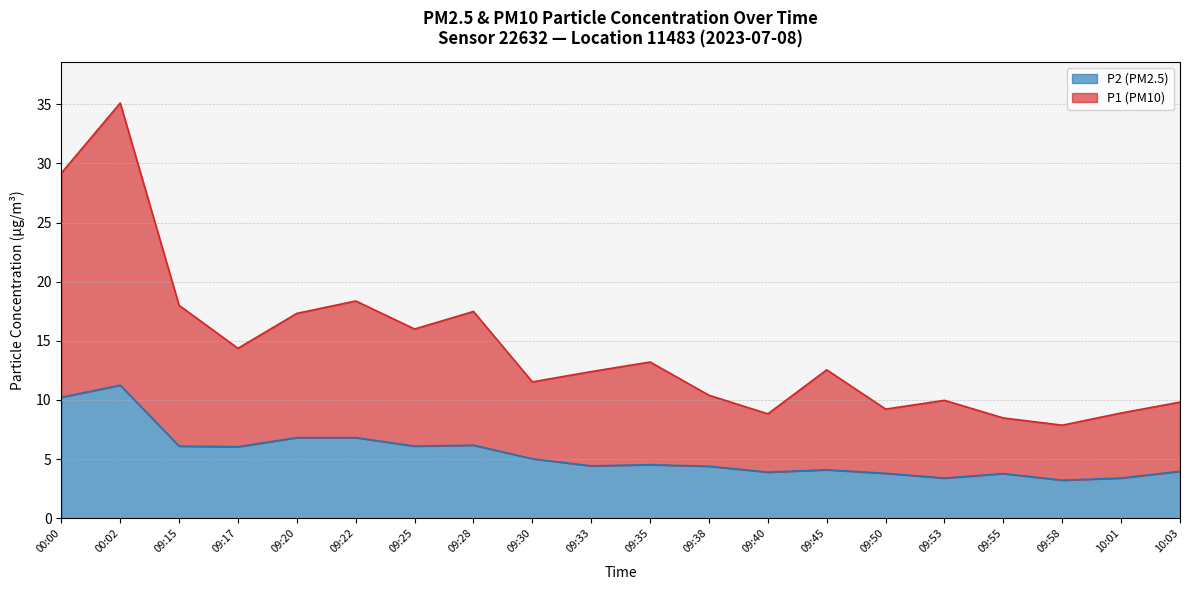

Reading right to left, transcribe all the data shown in this chart.

P1: 10:03=9.8	10:01=8.9	09:58=7.9	09:55=8.5	09:53=10.0	09:50=9.2	09:45=12.5	09:40=8.8	09:38=10.4	09:35=13.2	09:33=12.4	09:30=11.5	09:28=17.5	09:25=16.0	09:22=18.4	09:20=17.3	09:17=14.4	09:15=18.0	00:02=35.1	00:00=29.2
P2: 10:03=4.0	10:01=3.4	09:58=3.2	09:55=3.8	09:53=3.4	09:50=3.8	09:45=4.1	09:40=3.9	09:38=4.4	09:35=4.5	09:33=4.4	09:30=5.0	09:28=6.2	09:25=6.1	09:22=6.8	09:20=6.8	09:17=6.0	09:15=6.1	00:02=11.2	00:00=10.2